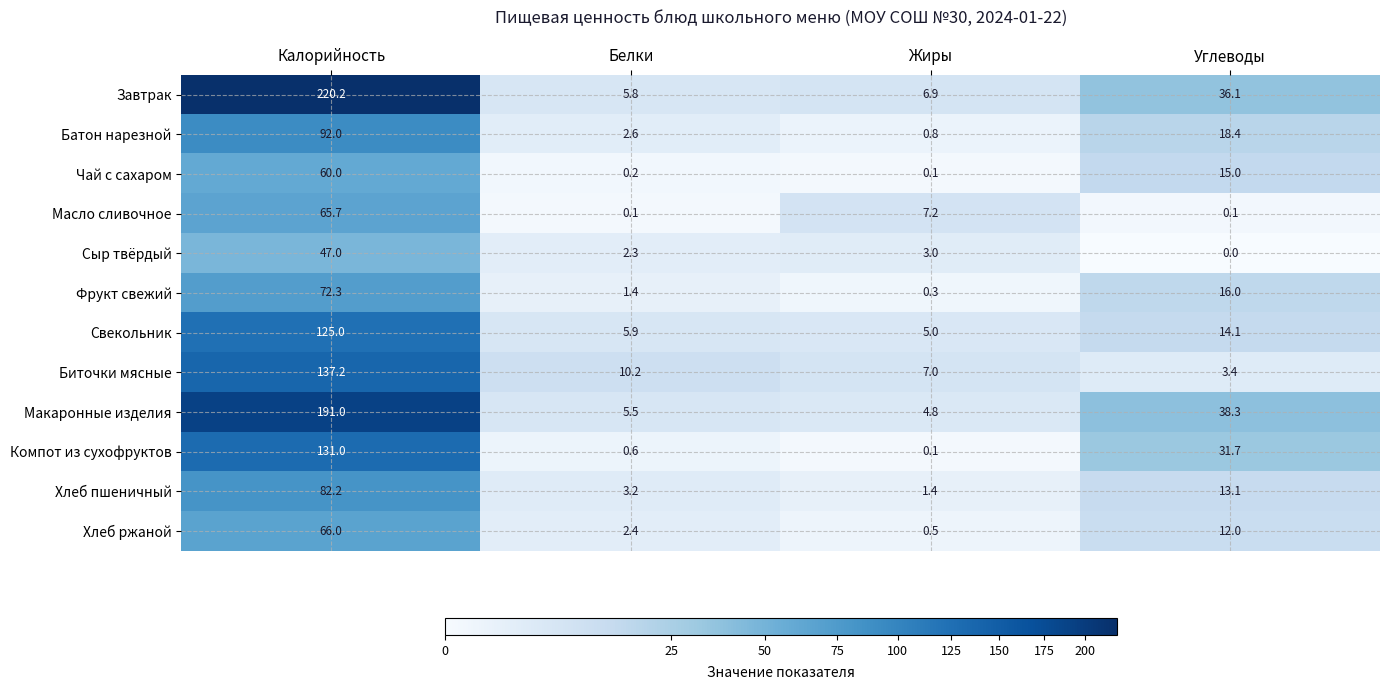

Count the number of data series in this chart.

12